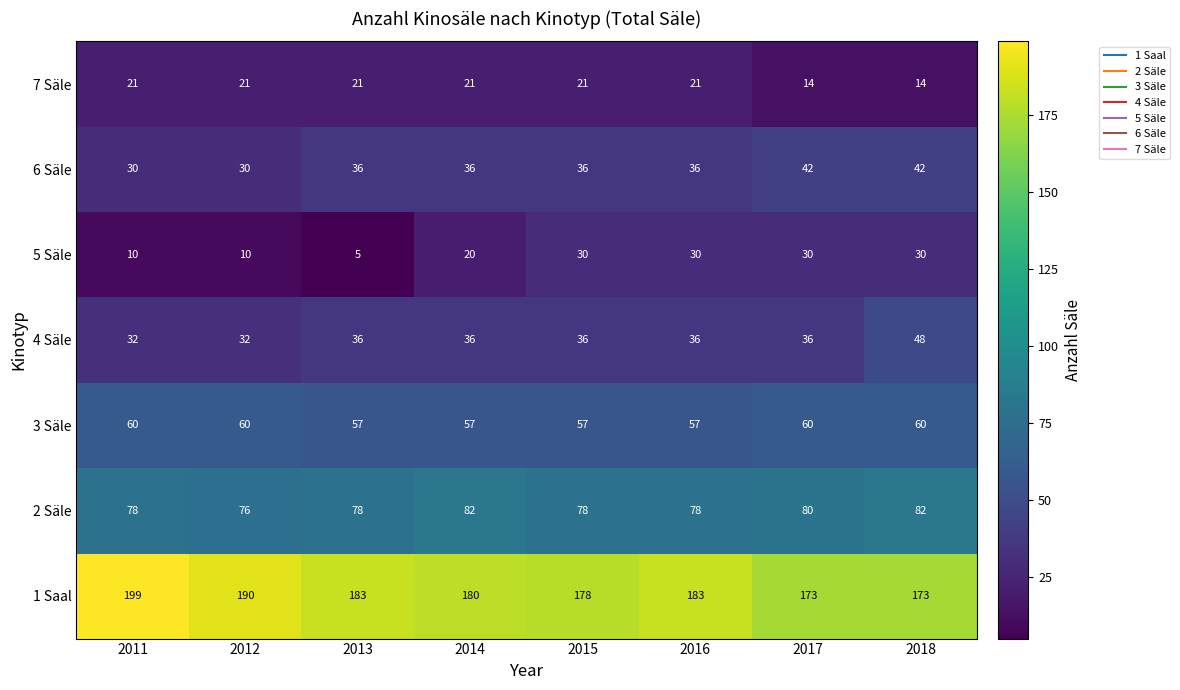

What is the difference between the second highest and second lowest values in the 7 Säle series?

7